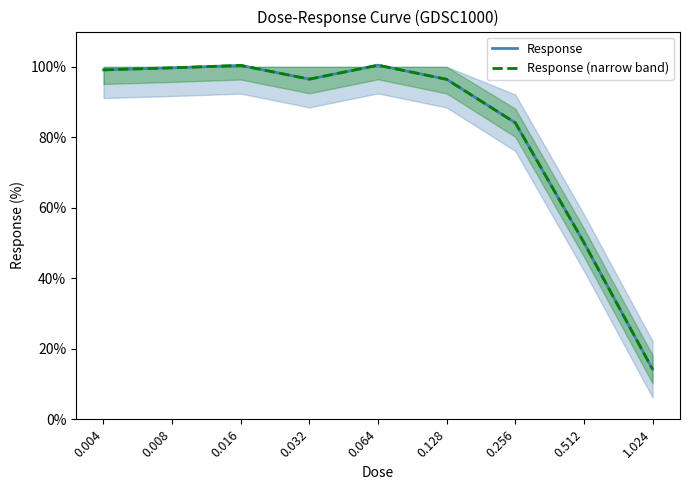

Reading left to right, list all the values displayed in this chart.

Response: 0.004=99.1	0.008=99.7	0.016=100.4	0.032=96.5	0.064=100.5	0.128=96.4	0.256=84.1	0.512=50.2	1.024=14.2
Response (narrow band): 0.004=99.1	0.008=99.7	0.016=100.4	0.032=96.5	0.064=100.5	0.128=96.4	0.256=84.1	0.512=50.2	1.024=14.2